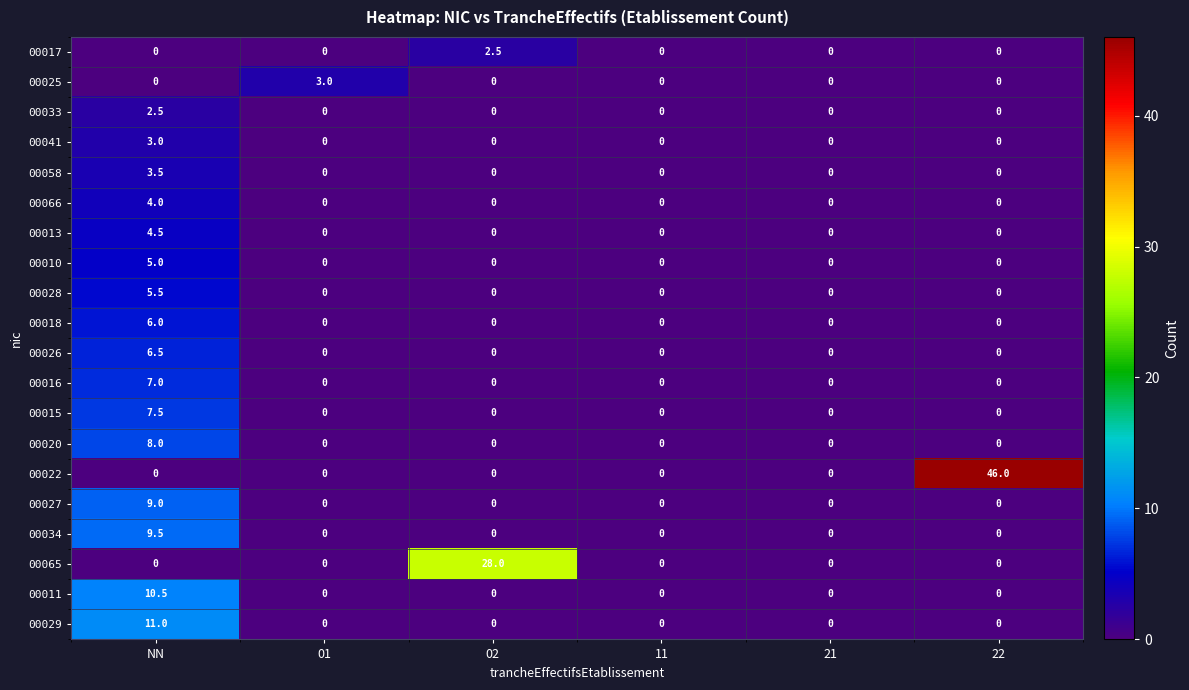

What is the sum of all 00016 values?

7.0